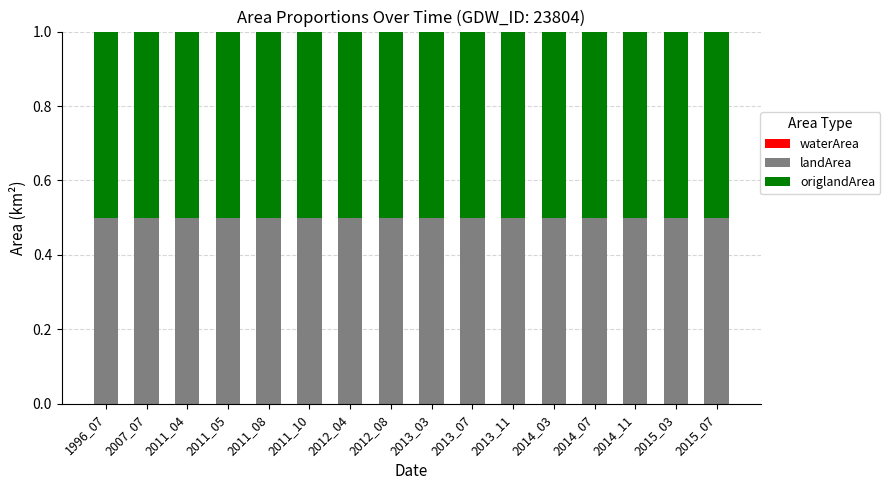

At which label is origlandArea closest to 0?

1996_07